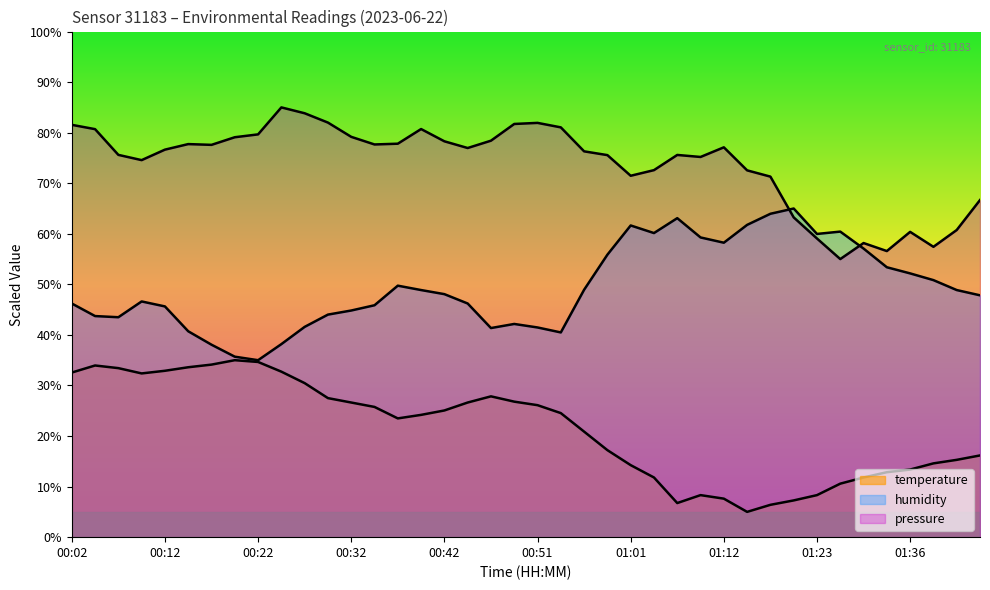

How many lines are shown in the chart?

3